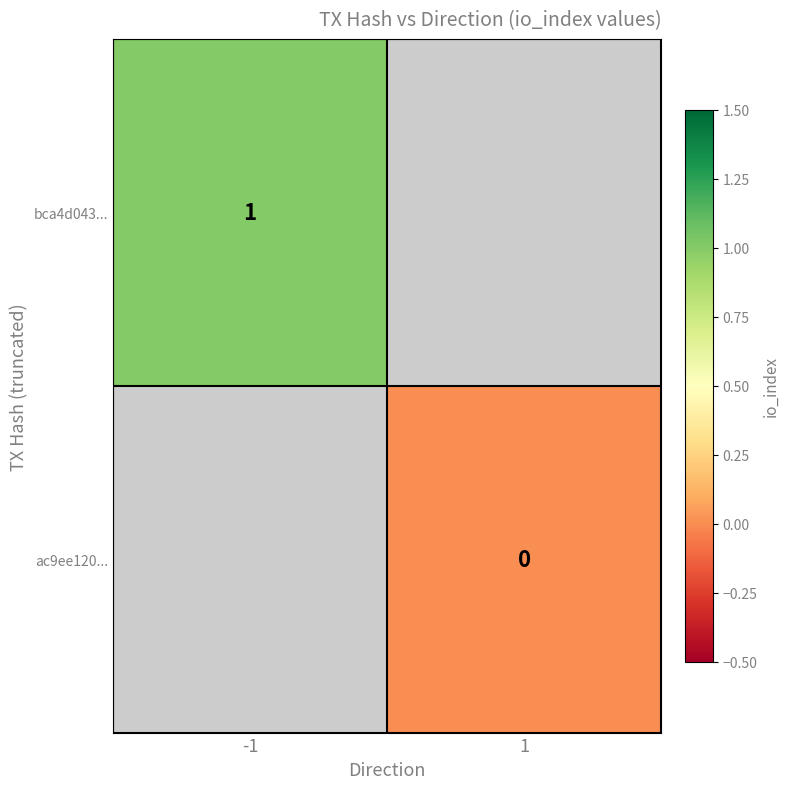

Is the value of bca4d043... at 1 greater than the value of ac9ee120... at 1?

No